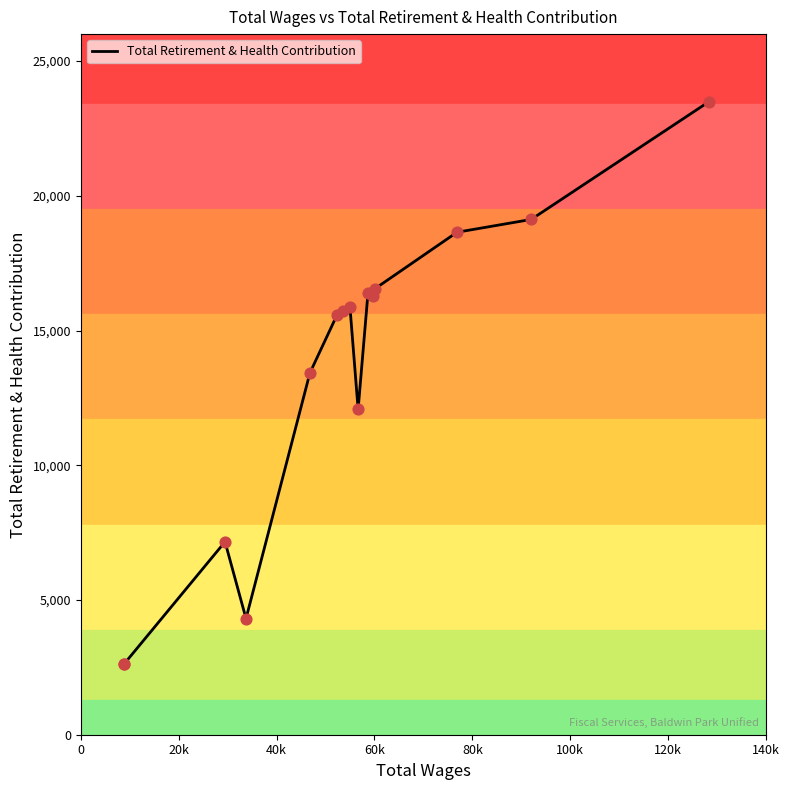

What is the difference between the maximum and minimum values?

20846